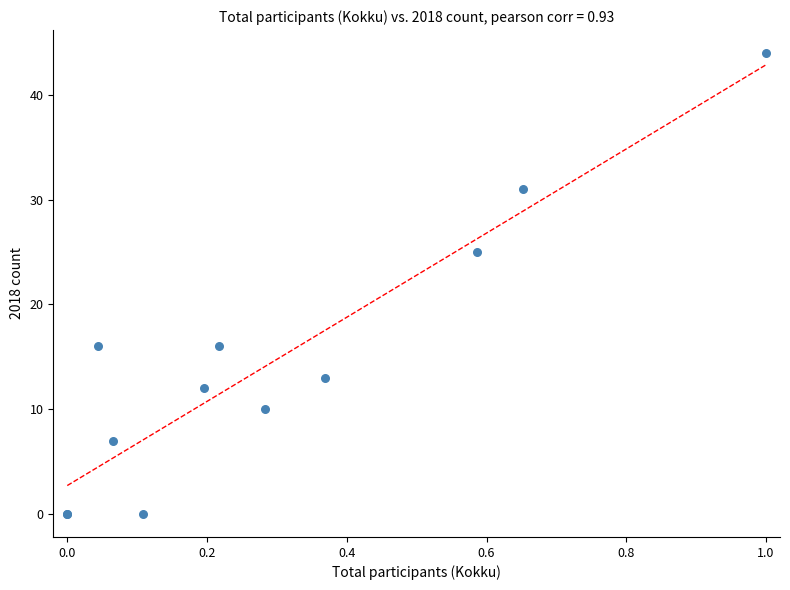

What Y value in the scatter plot is closest to 22?

25